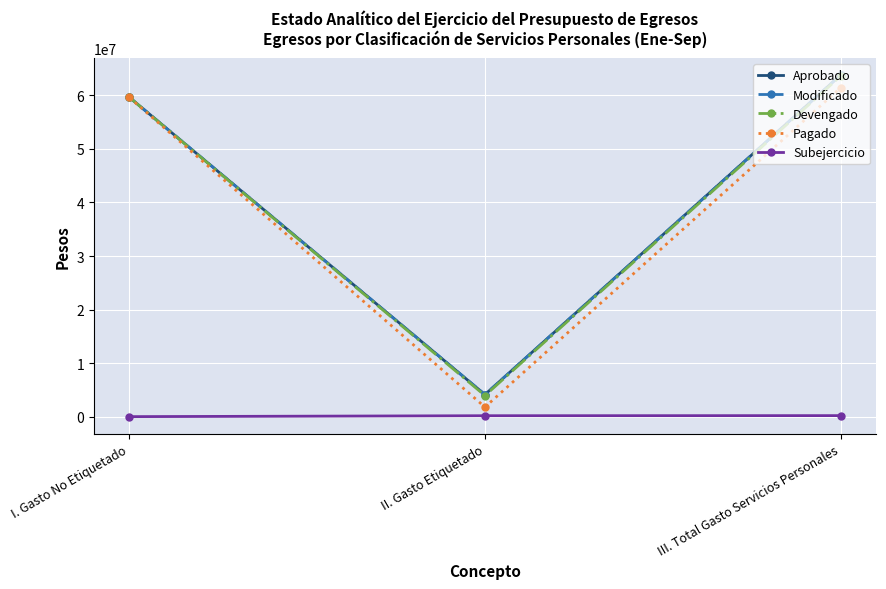

Does the chart display data point markers on the line(s)?

Yes